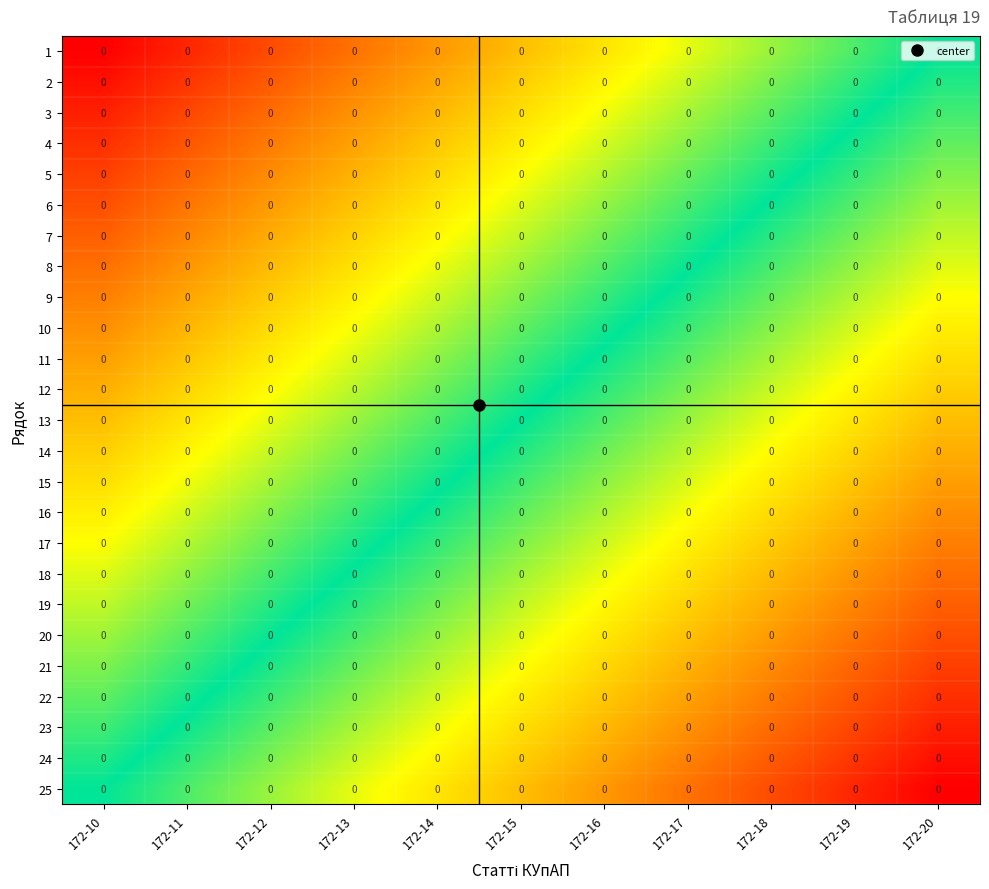

How many data points does each series have?

11